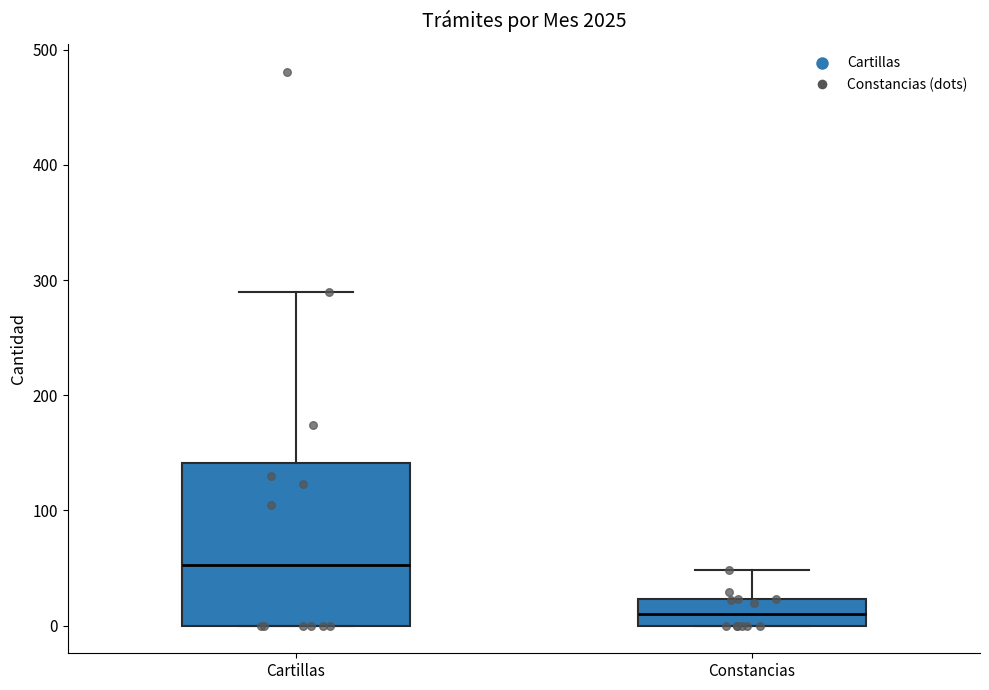

Which box is the tallest, from its lower edge to its upper edge?

Cartillas